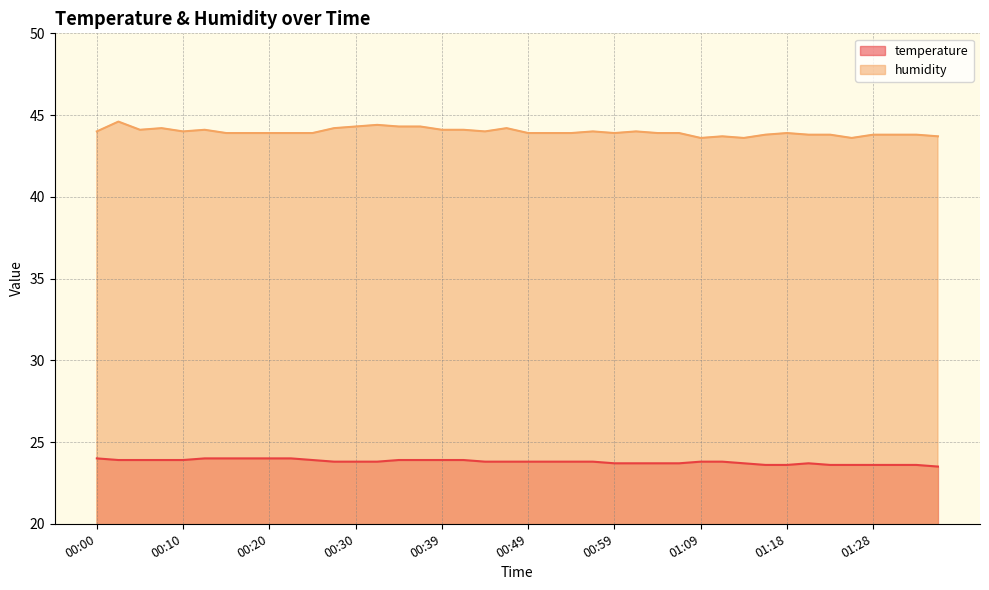

Read the temperature value at 01:28.

23.6